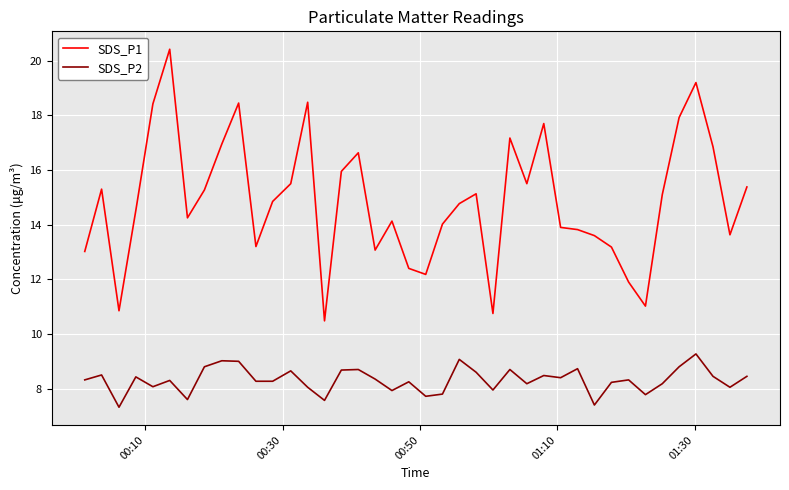

Which series has the widest spread of values?

SDS_P1